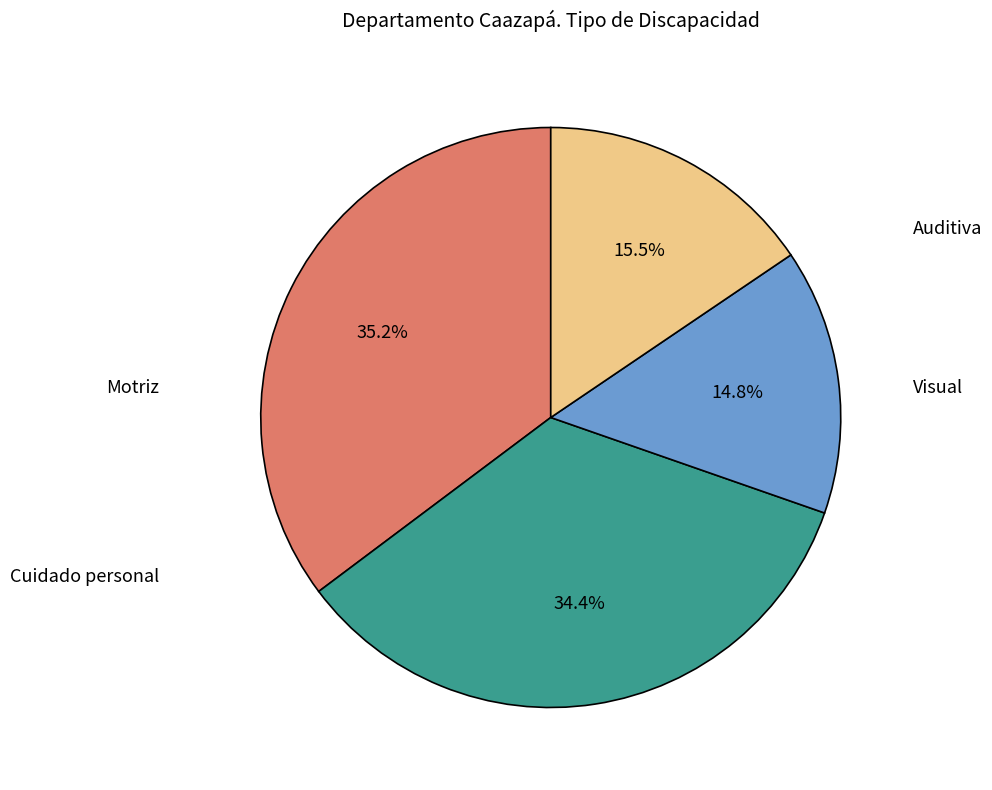

Count the number of slices in the pie.

4